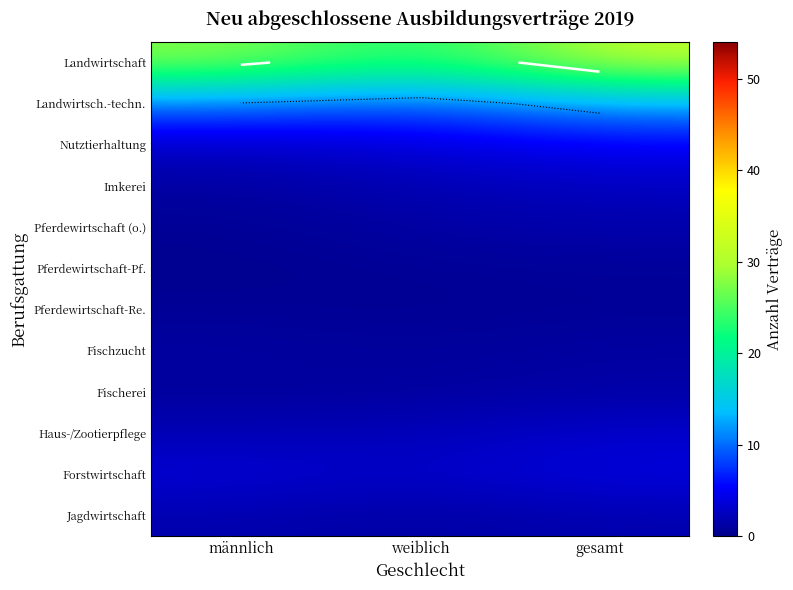

Rank the series by their maximum value, from lowest to highest.

Pferdewirtschaft-Re., Pferdewirtschaft-Pf., Fischzucht, Fischerei, Pferdewirtschaft (o.), Jagdwirtschaft, Imkerei, Haus-/Zootierpflege, Forstwirtschaft, Nutztierhaltung, Landwirtsch.-techn., Landwirtschaft